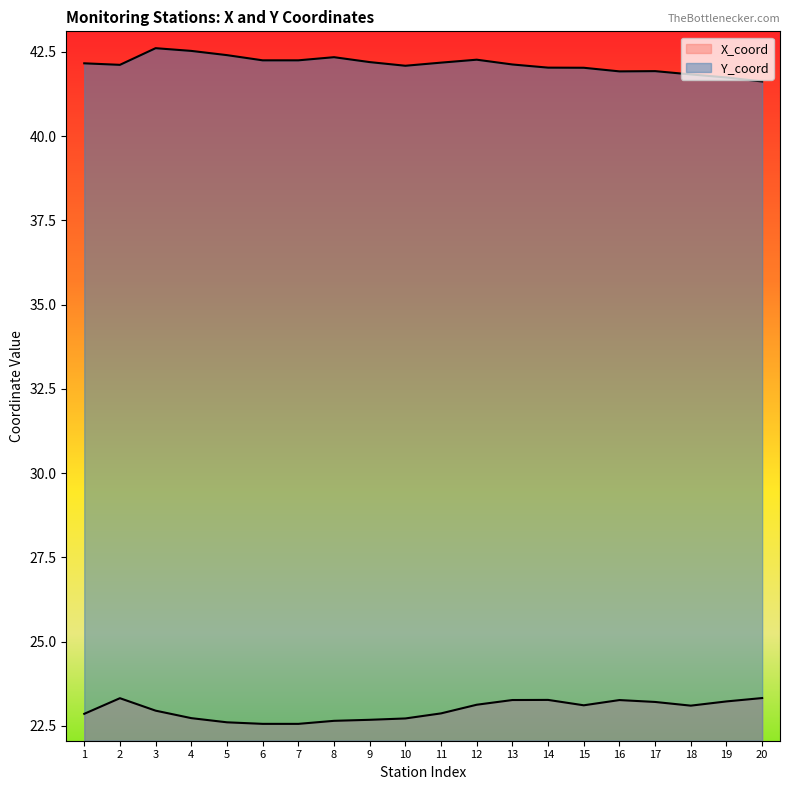

What is the difference between the highest and lowest values at 9?

19.5